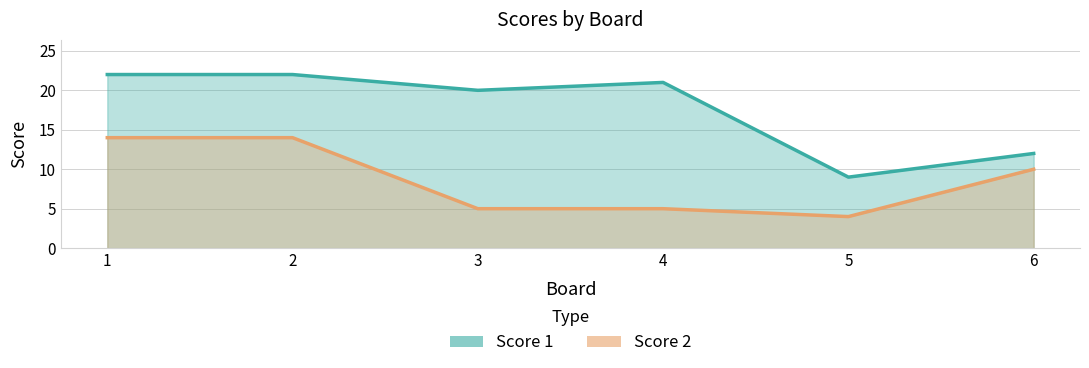

Reading left to right, list all the values displayed in this chart.

Score 1: 1=22	2=22	3=20	4=21	5=9	6=12
Score 2: 1=14	2=14	3=5	4=5	5=4	6=10